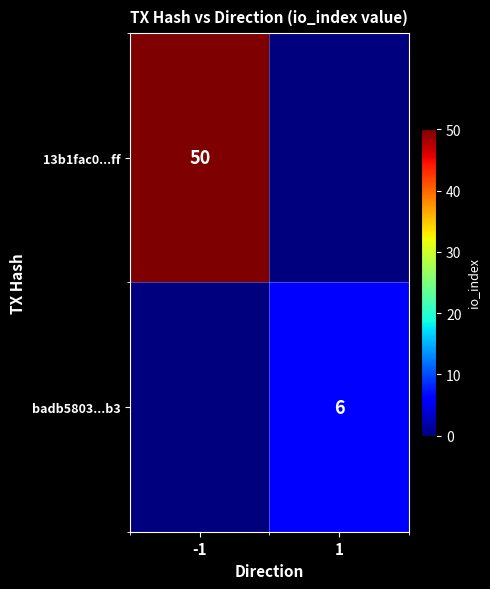

The 13b1fac0...ff series shows 50 at -1. True or false?

True